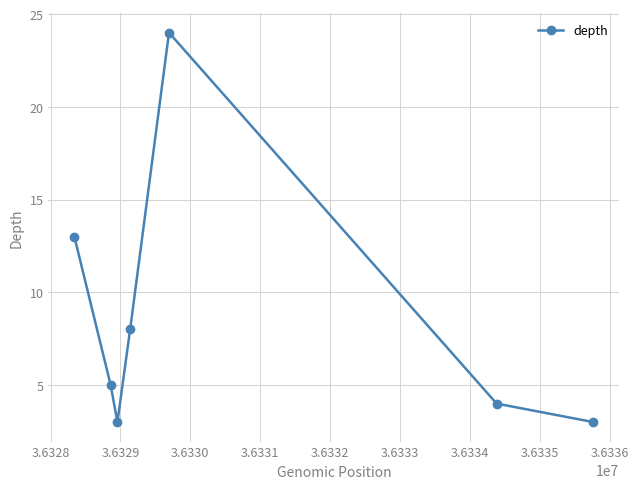

Reading left to right, what are all the values shown in this chart?

13	5	3	8	24	4	3